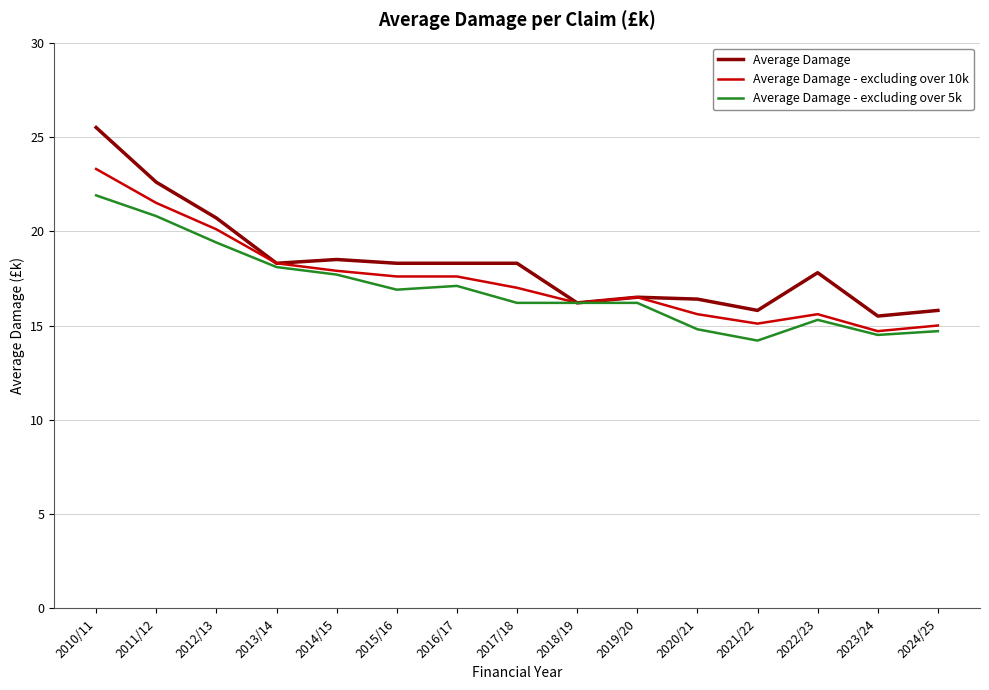

What position from the left is 2010/11?

1